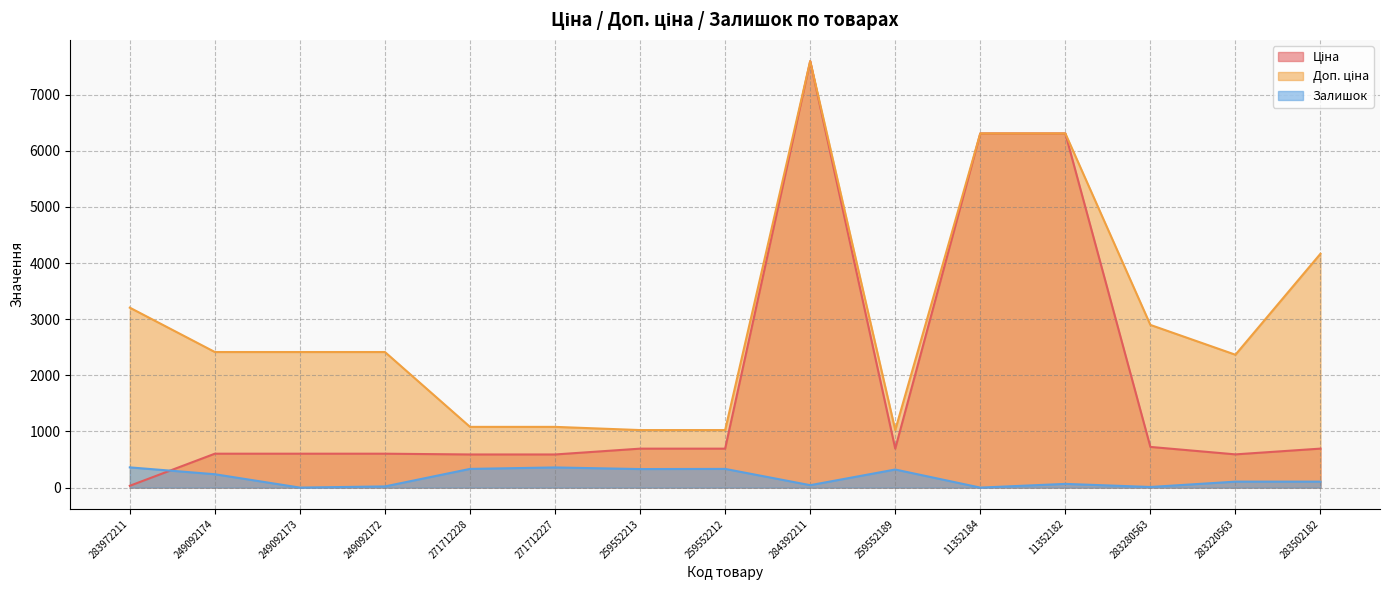

What value does the Ціна series have at 11352184?

6308.8